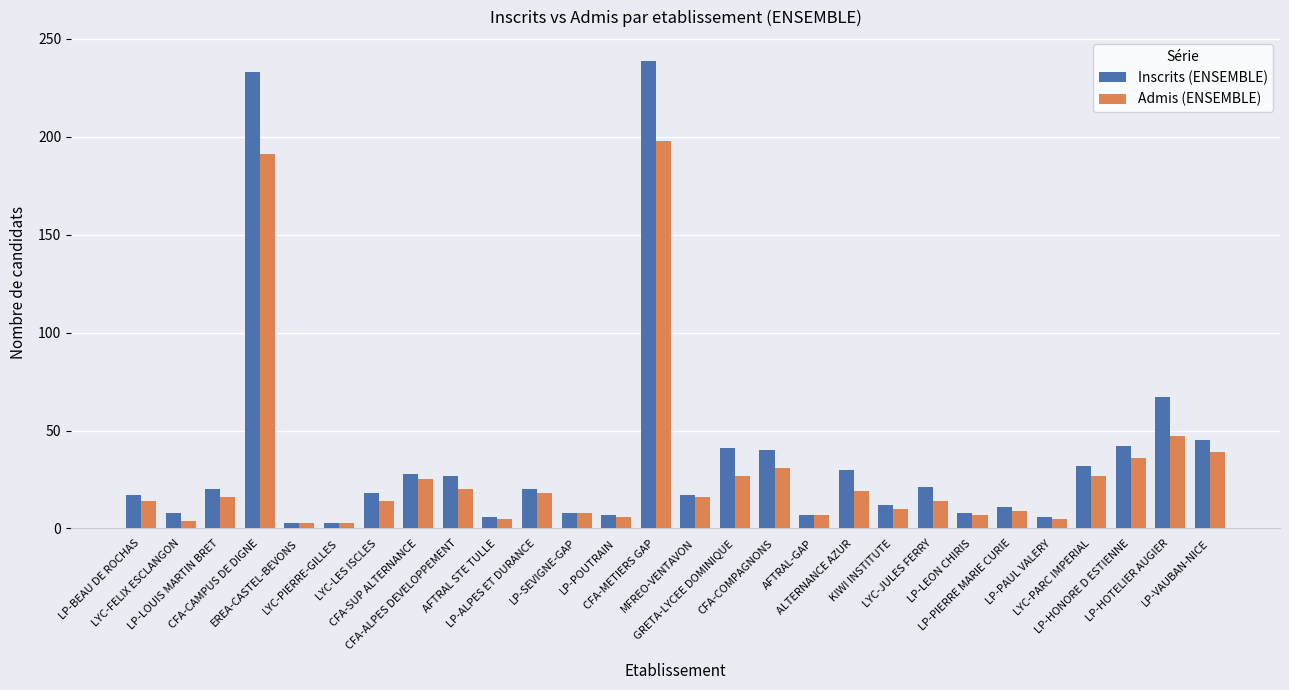

How many series are shown in this chart?

2